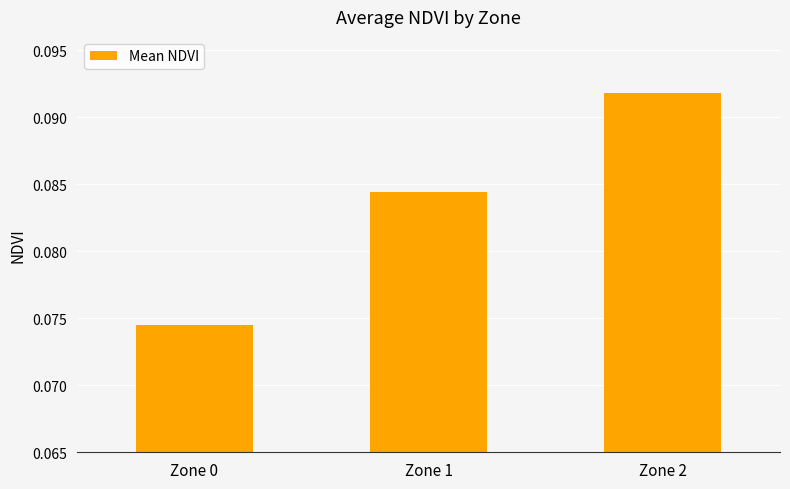

How many bars are there in total?

3